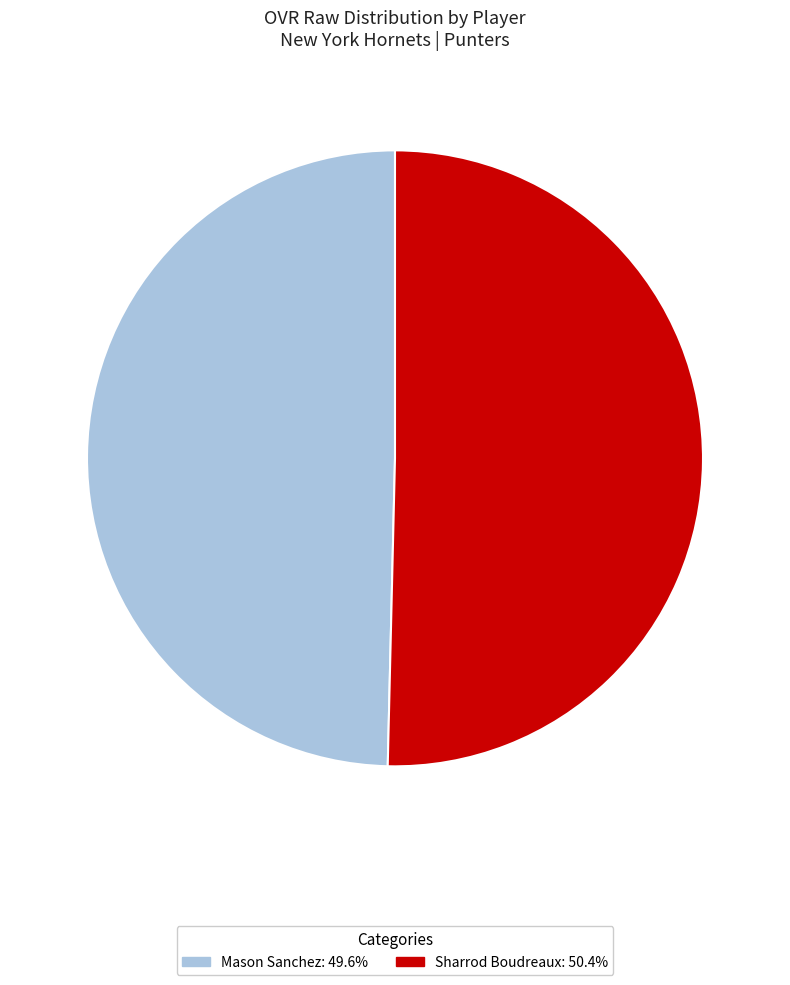

Which slice represents more than half of the pie?

Sharrod Boudreaux